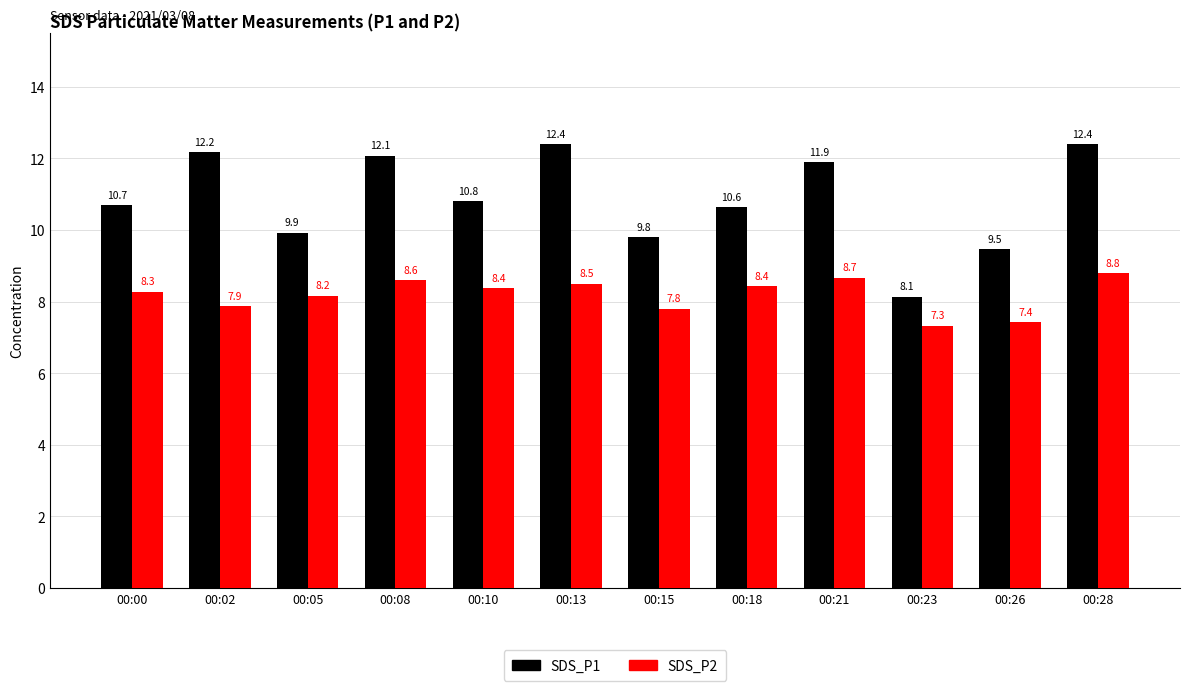

How many categories are shown in the chart?

12